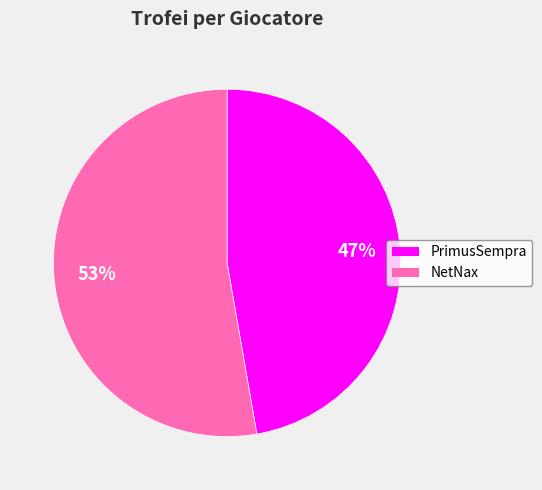

Does any single category account for the majority?

Yes